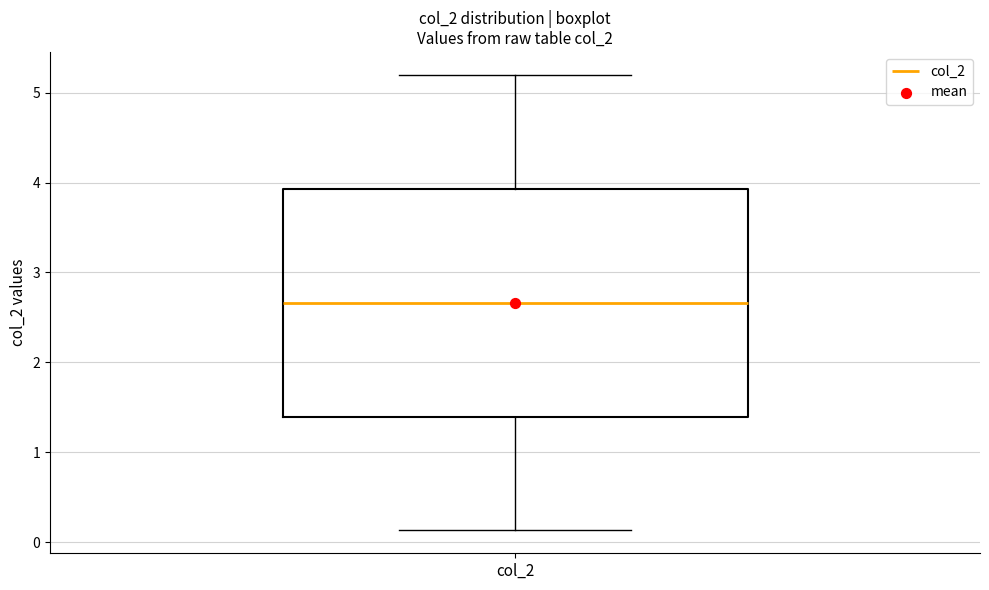

Where is the lower edge of the box for col_2 on the y-axis? The values are not printed on the chart, so give them approximately, as read against the axis.

1.4